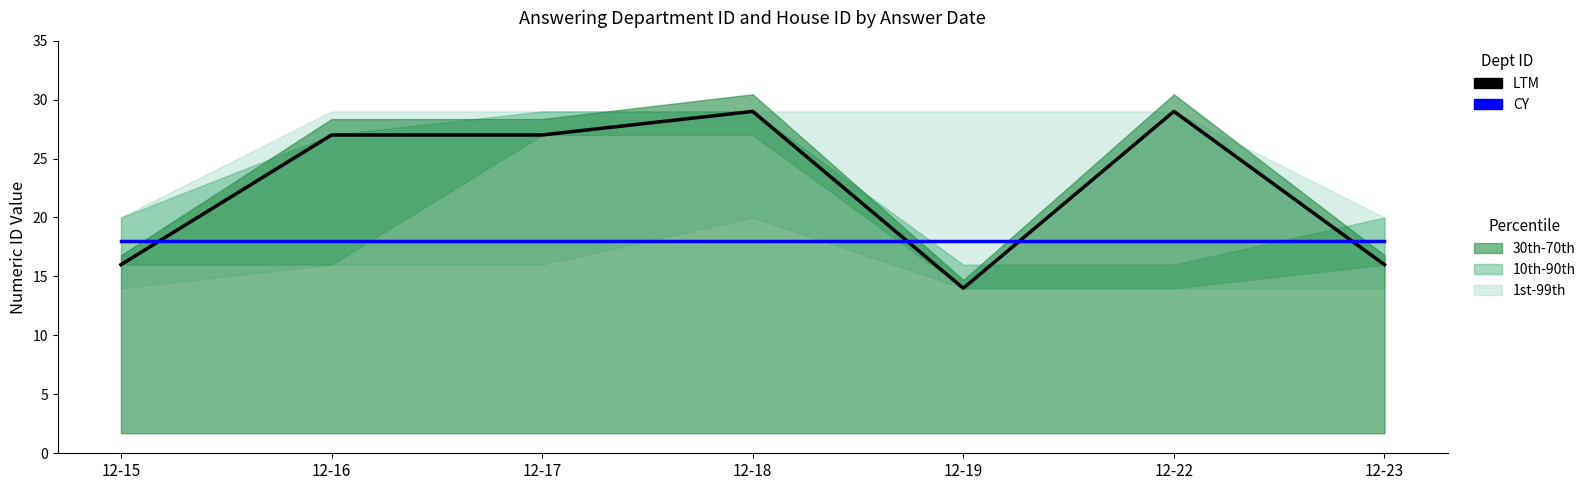

How many LTM values are between 16 and 29?

6